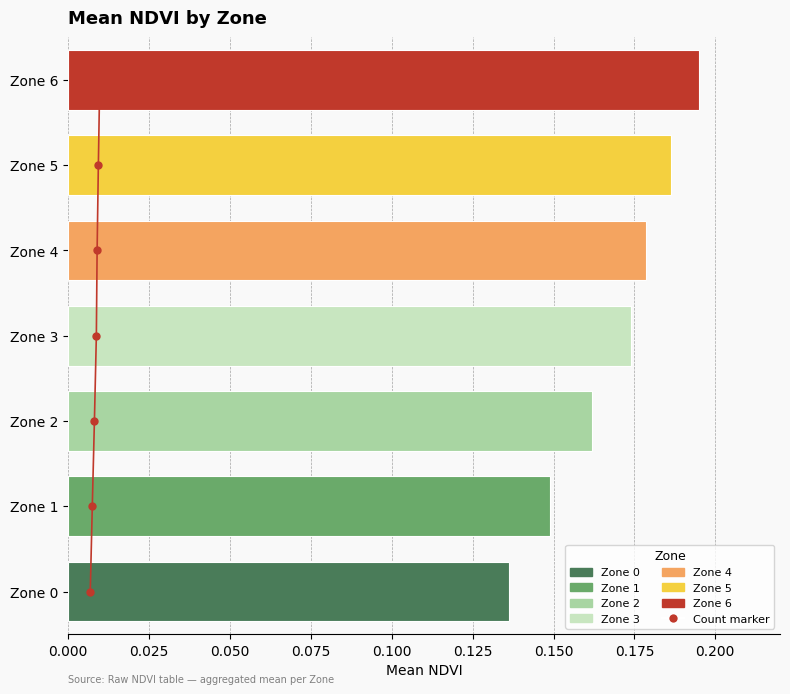

Which has a higher value, Zone 5 or Zone 6?

Zone 6